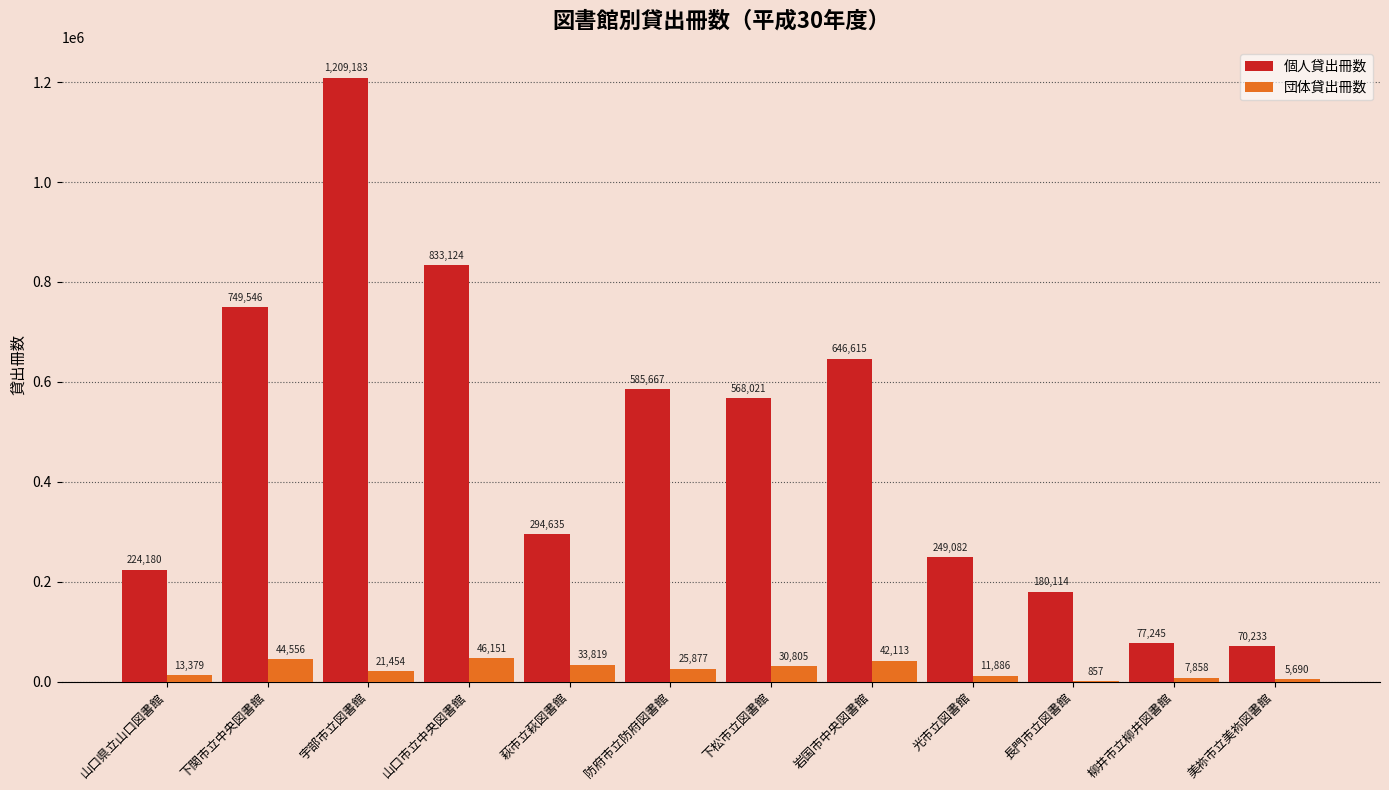

What is the sum of the 団体貸出冊数 values at 長門市立図書館 and 光市立図書館?

12743